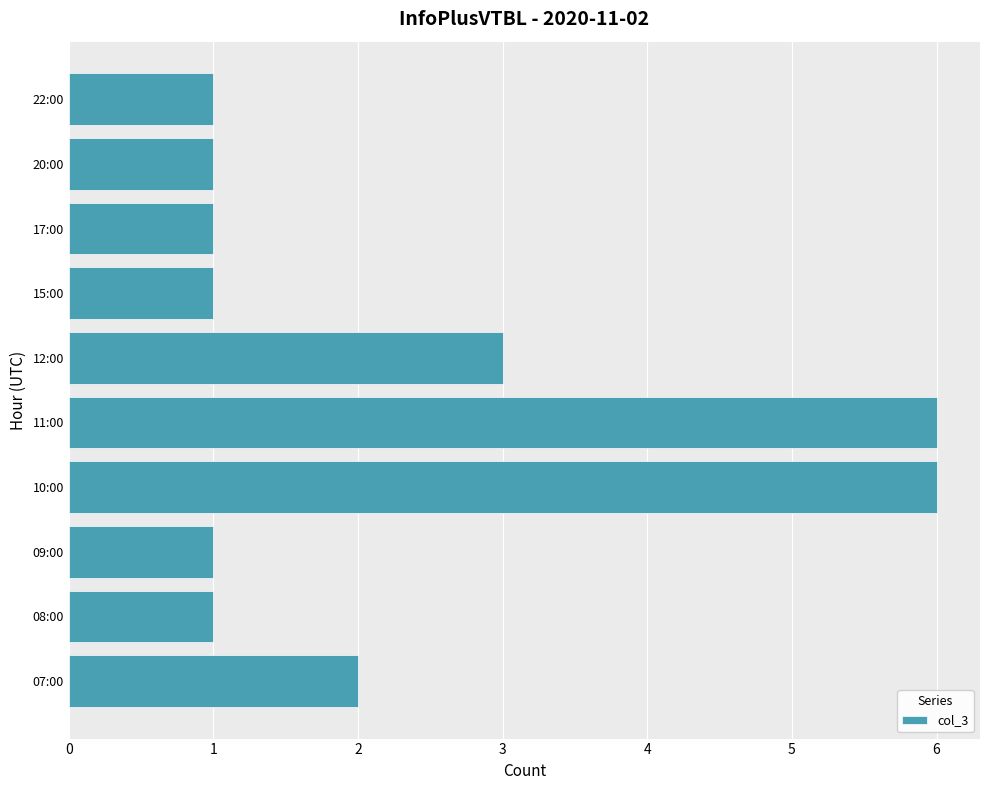

True or false: the data shows 1 at 09:00.

True